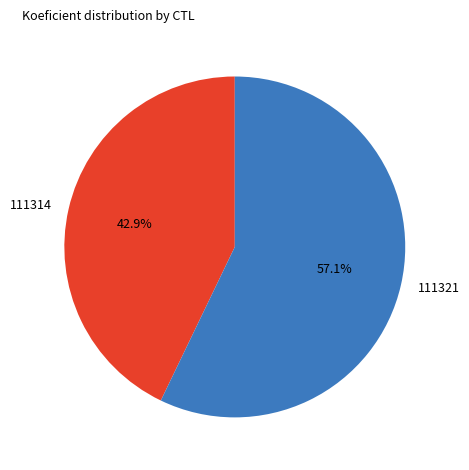

Rank the categories by value from highest to lowest.

111321, 111314